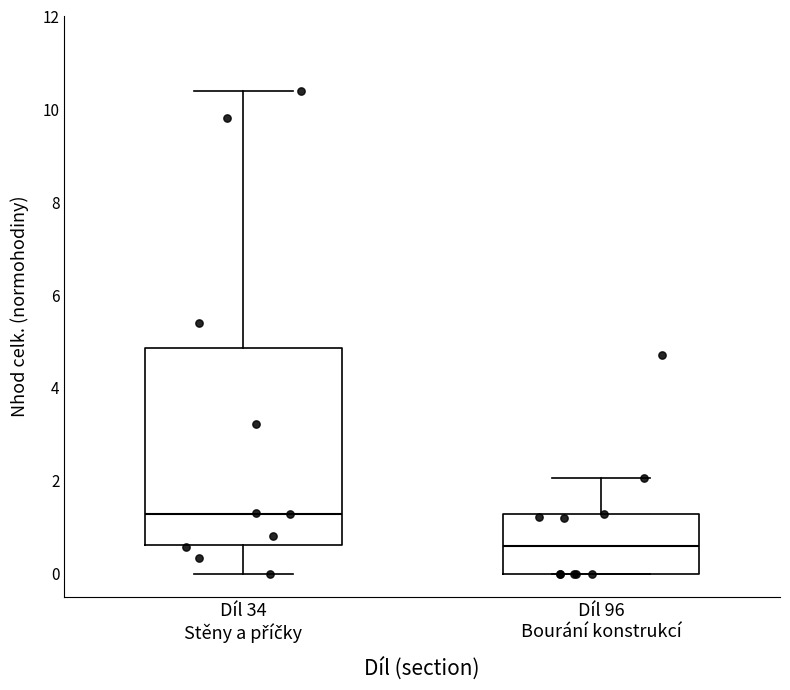

Which box has the highest median line?

Díl 34 Stěny a příčky